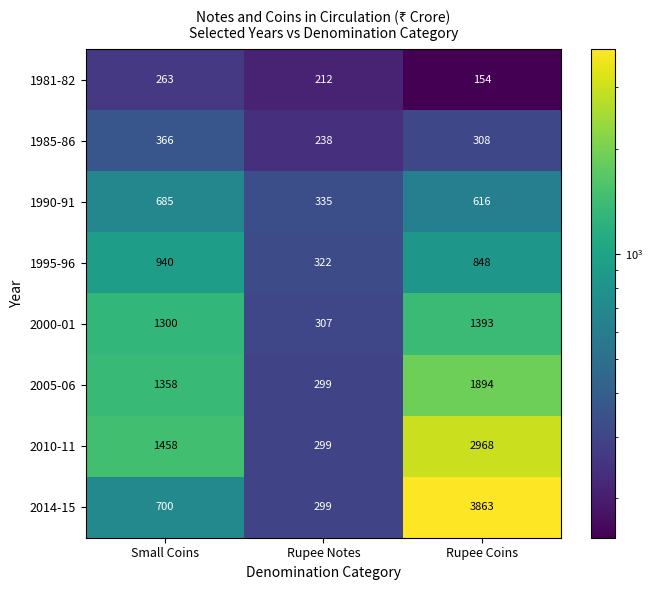

Reading left to right, what are all the values shown in this chart?

1981-82: 263	212	154
1985-86: 366	238	308
1990-91: 685	335	616
1995-96: 940	322	848
2000-01: 1300	307	1393
2005-06: 1358	299	1894
2010-11: 1458	299	2968
2014-15: 700	299	3863